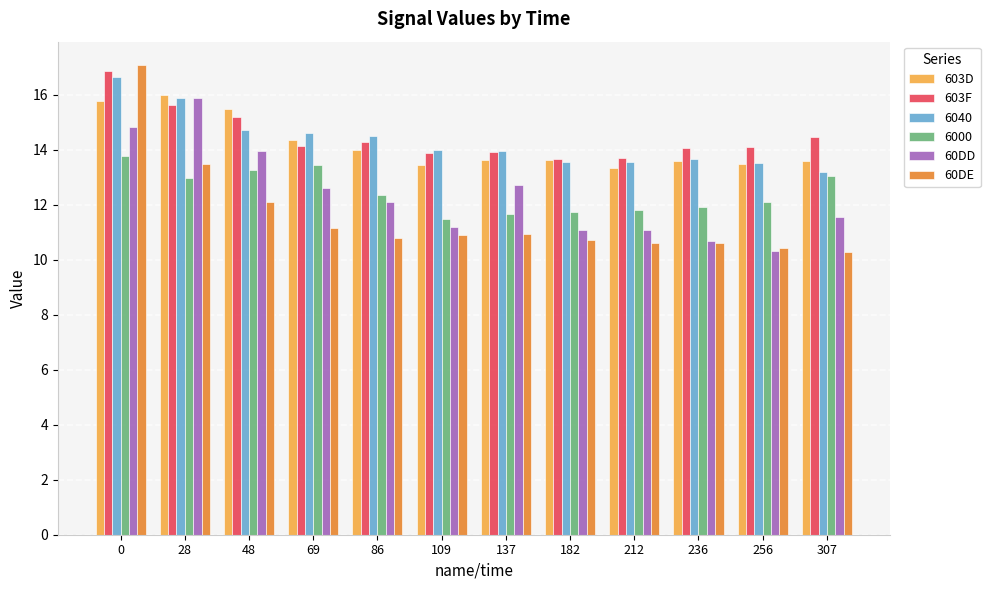

What value does the 603F series have at 137?

13.9